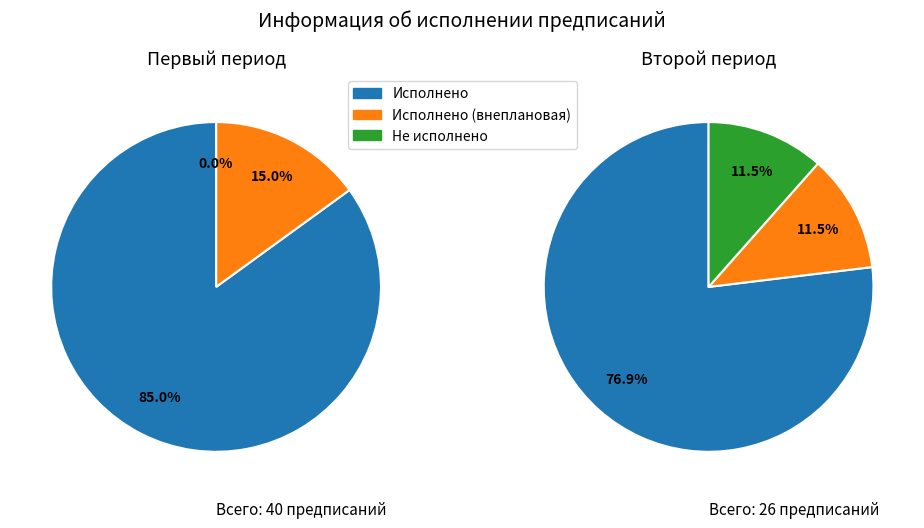

What is the ratio of the value at предписание не исполнено to the value at предписание исполнено в ходе внеплановой?

0.3